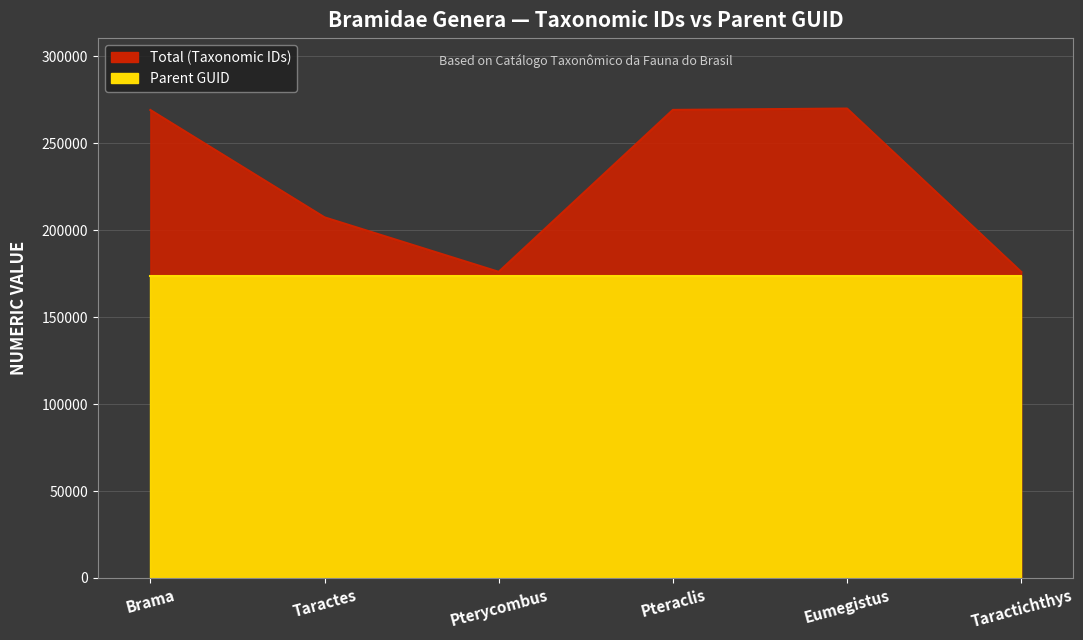

What is the maximum value shown in the chart?

270053